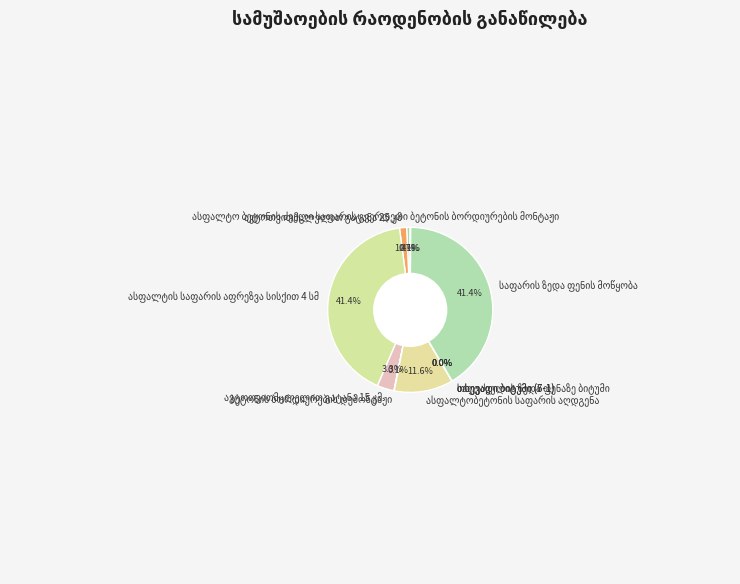

Is there a majority slice in this chart?

No